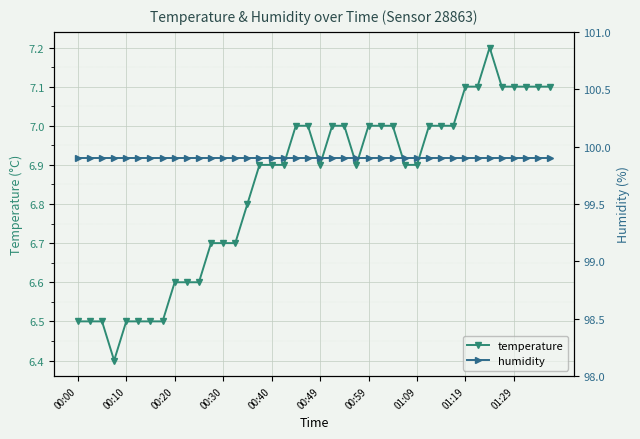

Which series has the largest range (max minus min)?

temperature